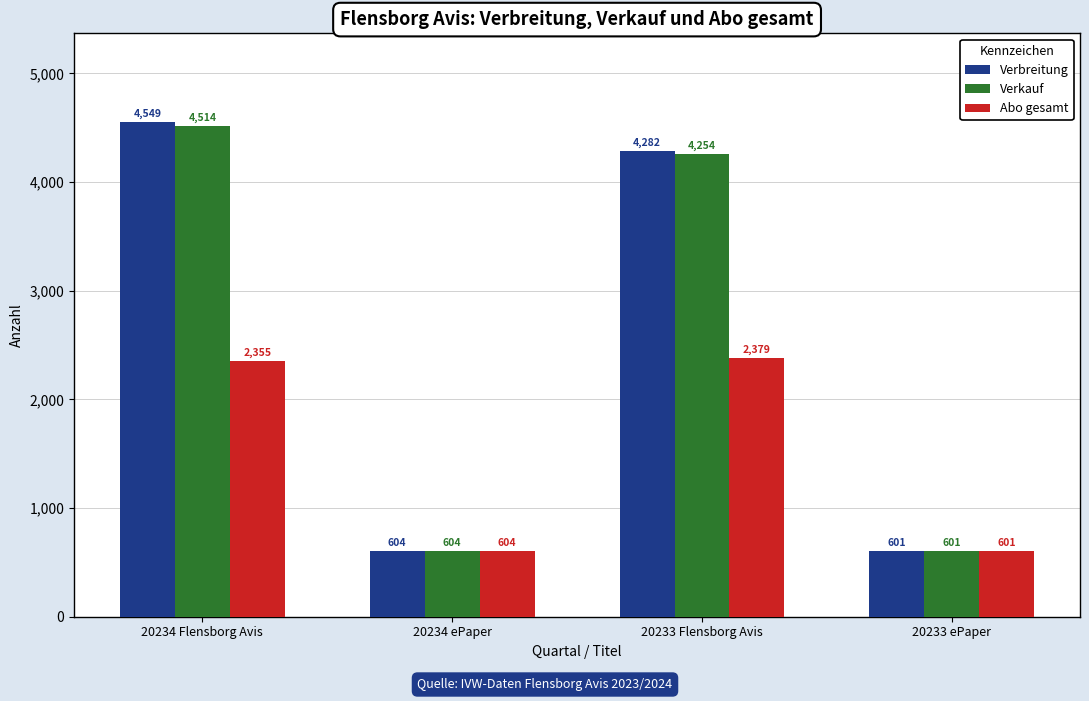

The Verkauf series shows 5613 at 20233 Flensborg Avis. True or false?

False